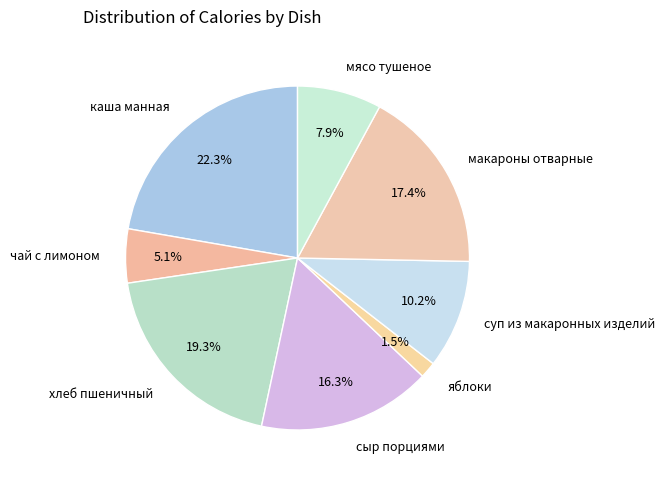

To the nearest percent, what percentage of the pie is хлеб пшеничный?

19%